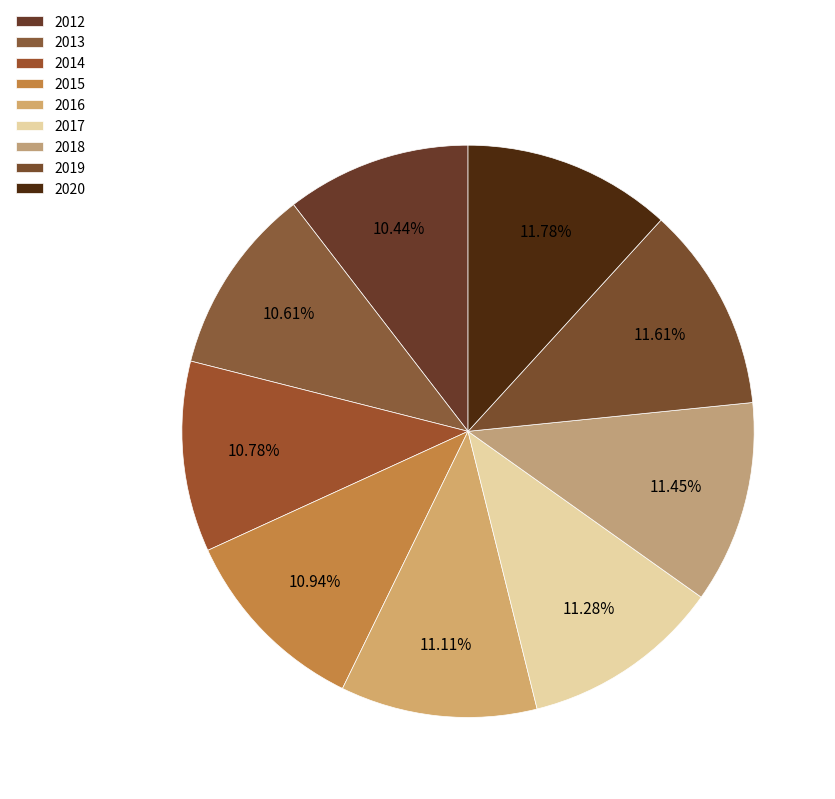

Do 2014 and 2015 together represent more than half of the pie?

No